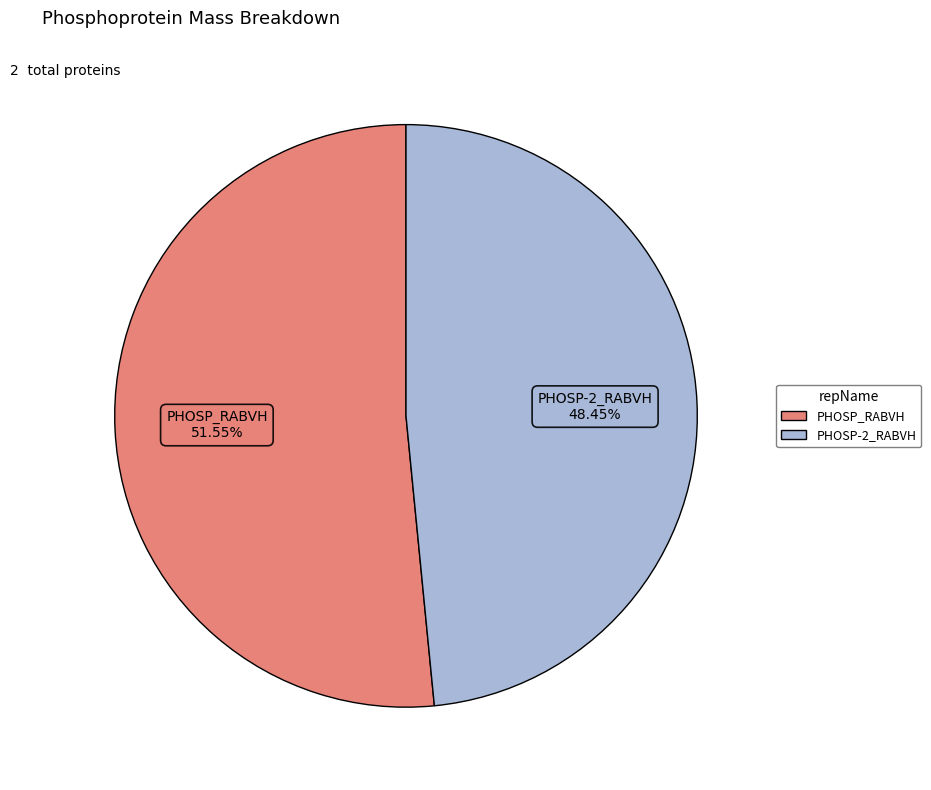

Is there any slice that represents more than half of the pie?

Yes